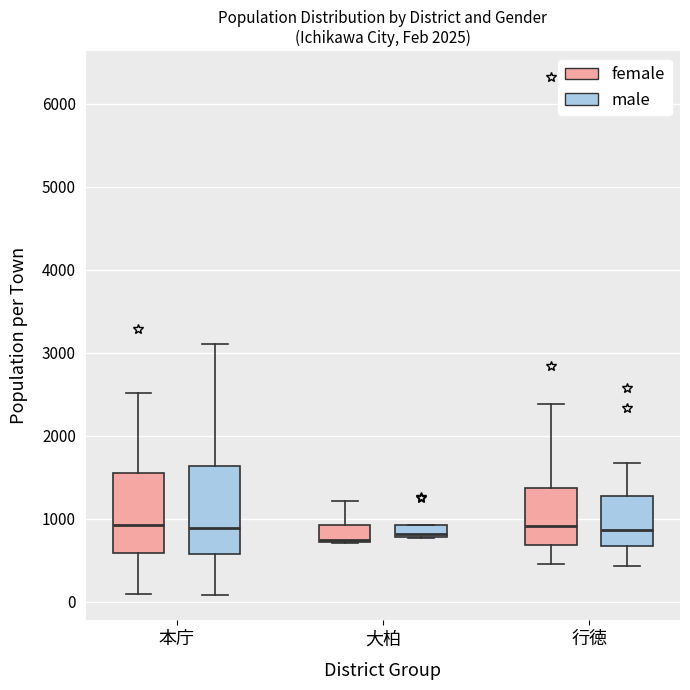

Where does the median line of the box for 本庁 (female) sit on the y-axis? The values are not printed on the chart, so give them approximately, as read against the axis.

900